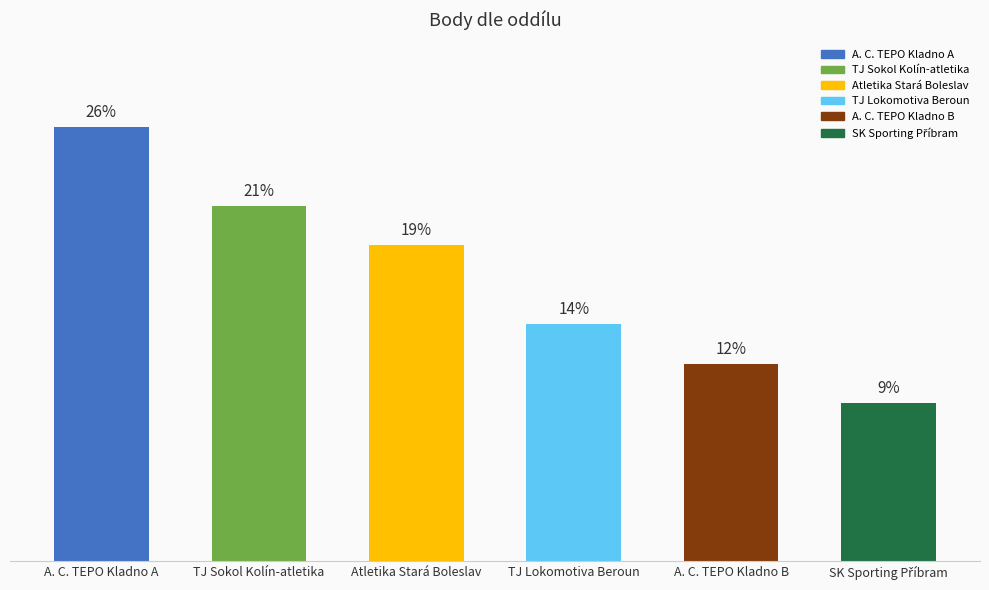

Rank the categories by value from highest to lowest.

A. C. TEPO Kladno A, TJ Sokol Kolín-atletika, Atletika Stará Boleslav, TJ Lokomotiva Beroun, A. C. TEPO Kladno B, SK Sporting Příbram